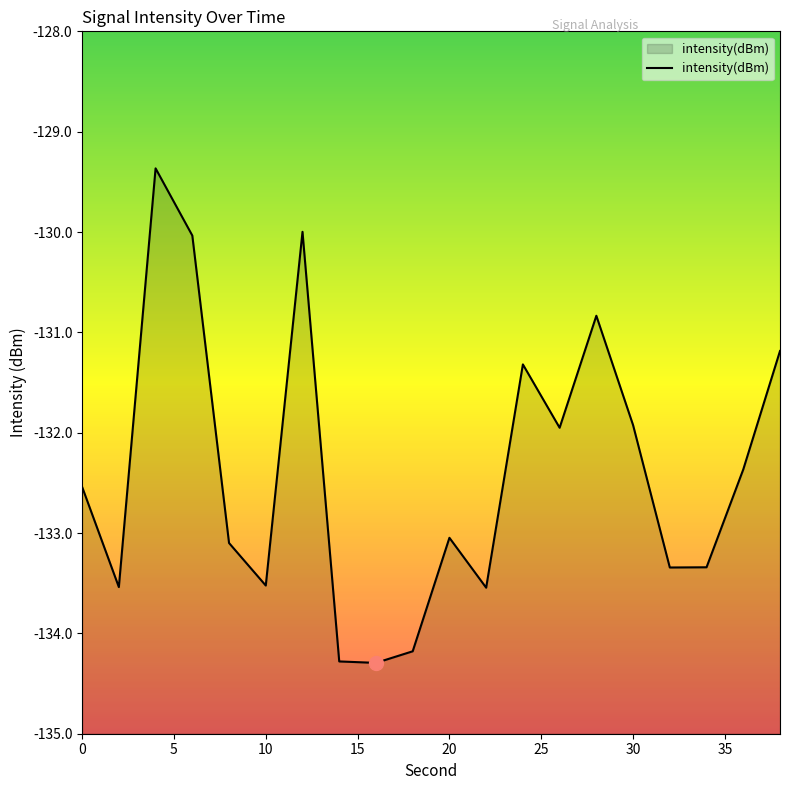

Read the value at 10.

-133.5